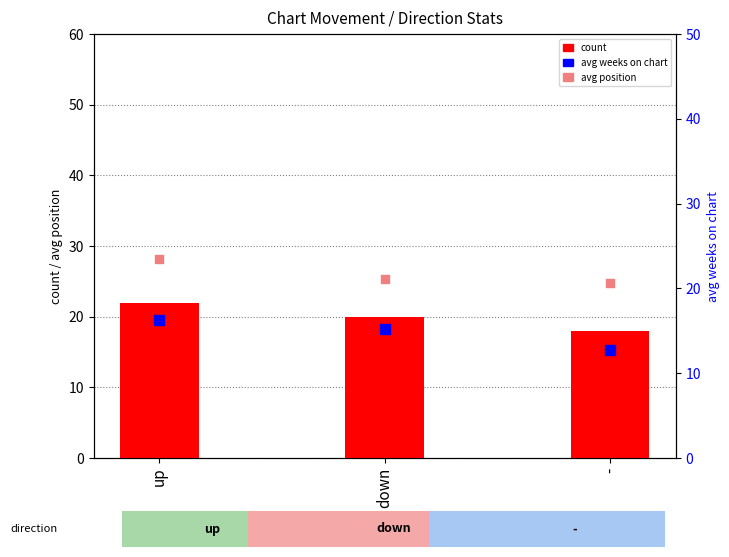

Which series has the largest Y range (max minus min)?

count